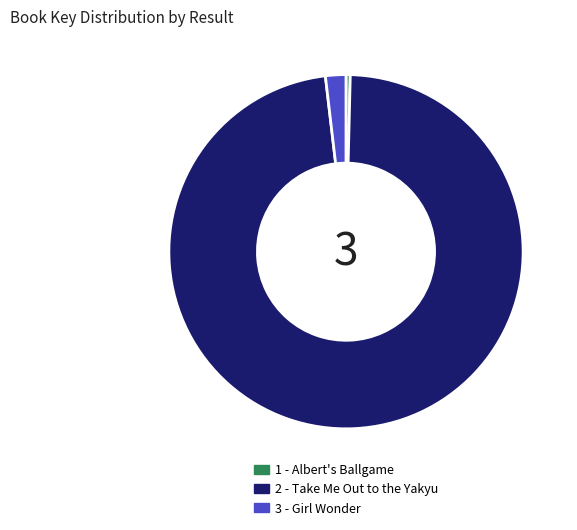

Which slice is the smallest?

1 - Albert's Ballgame